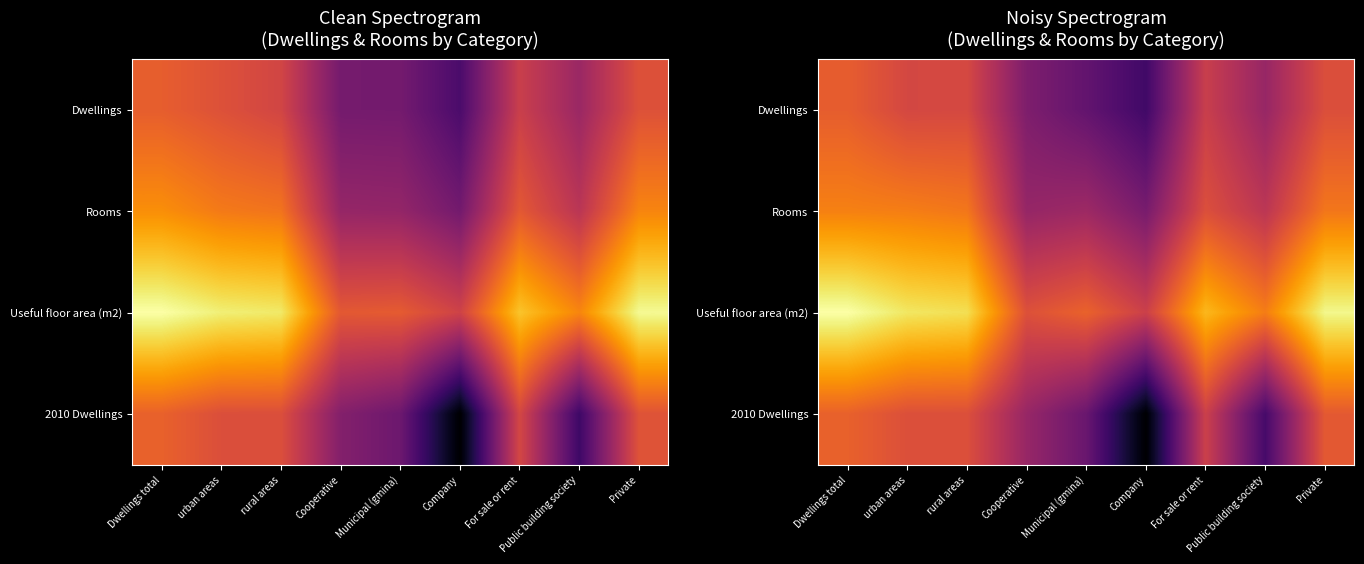

The value of Useful floor area (m2) at urban areas is 9.3. True or false?

False